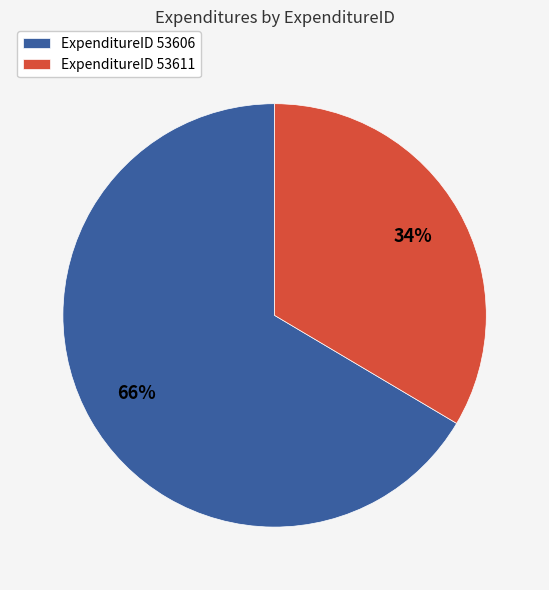

Which category has the biggest portion of the pie?

ExpenditureID 53606